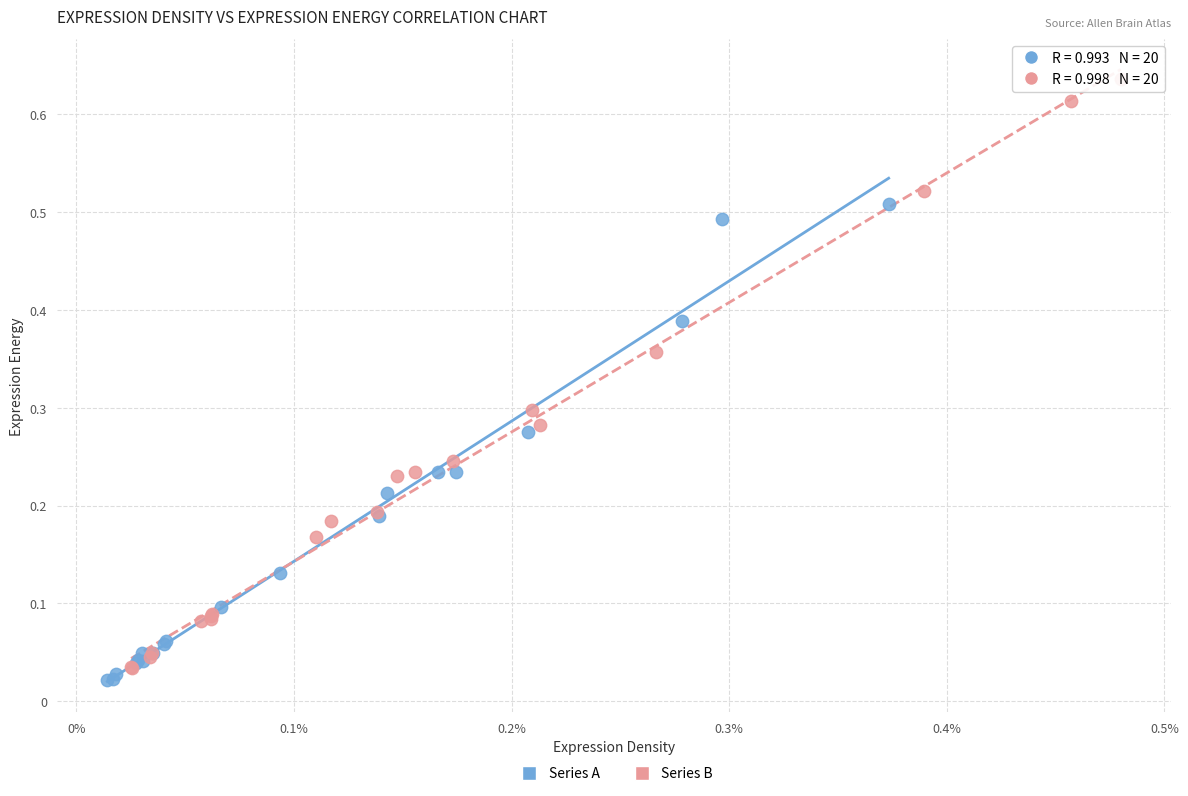

Which series reaches the maximum Y coordinate?

Series B